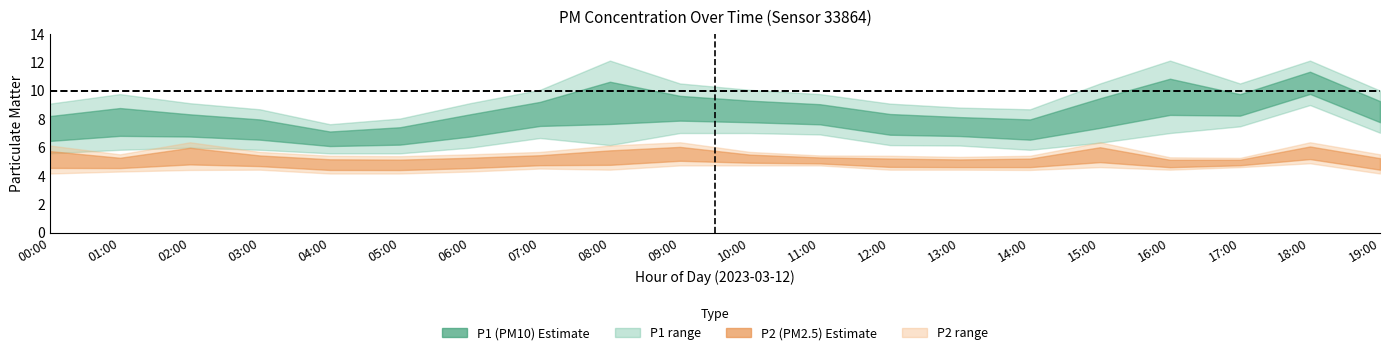

Rank the series by their maximum value, from highest to lowest.

P1_upper, P1, P1_lower, P2_upper, P2, P2_lower